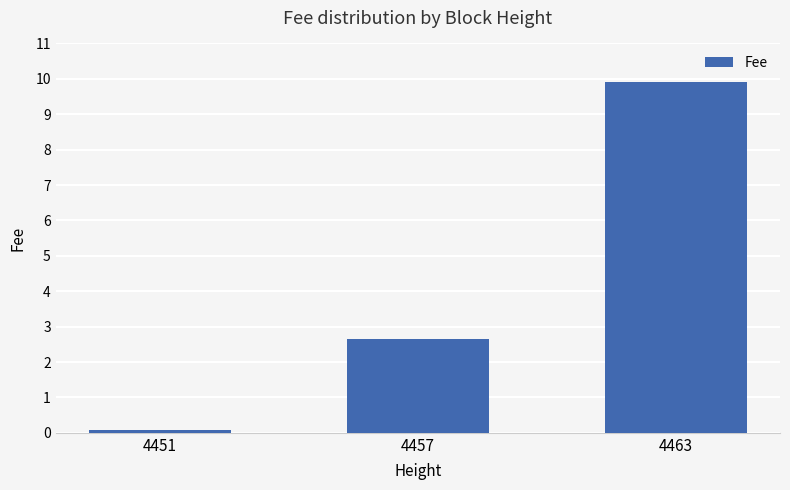

What is the maximum value shown in the chart?

9.9